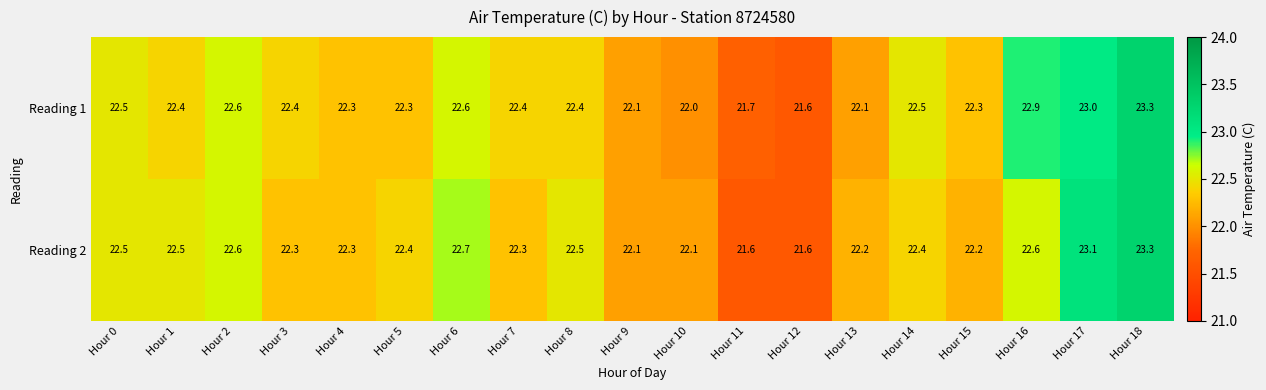

Which series changed the most between Hour 1 and Hour 16?

Reading 1